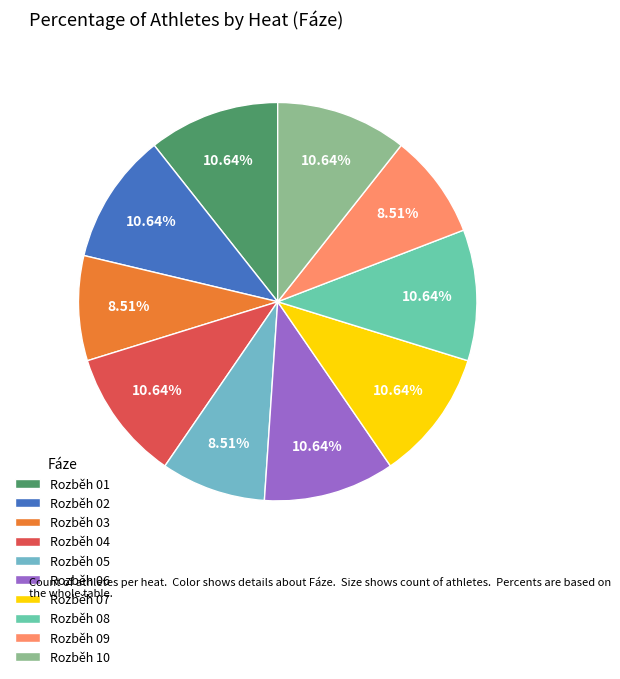

The Rozběh 05 slice represents 9% of the pie. True or false?

True